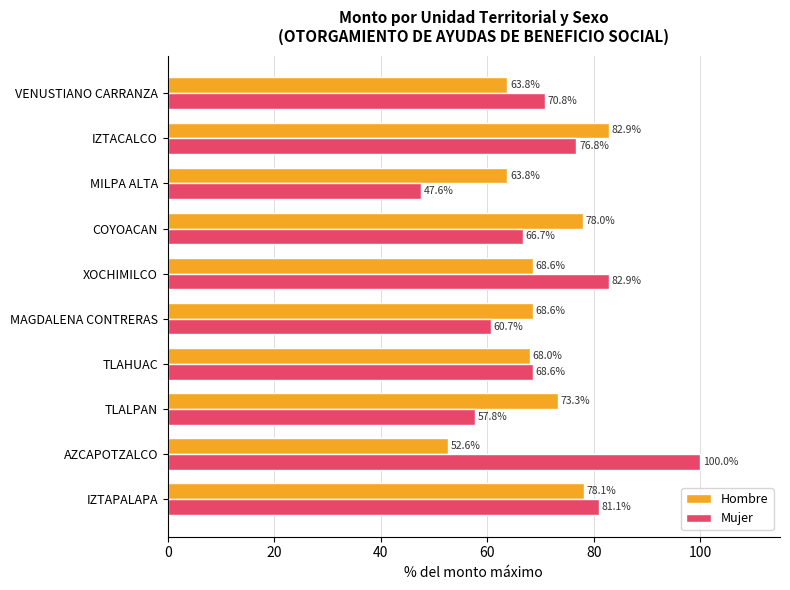

Which series has the largest range (max minus min)?

Mujer